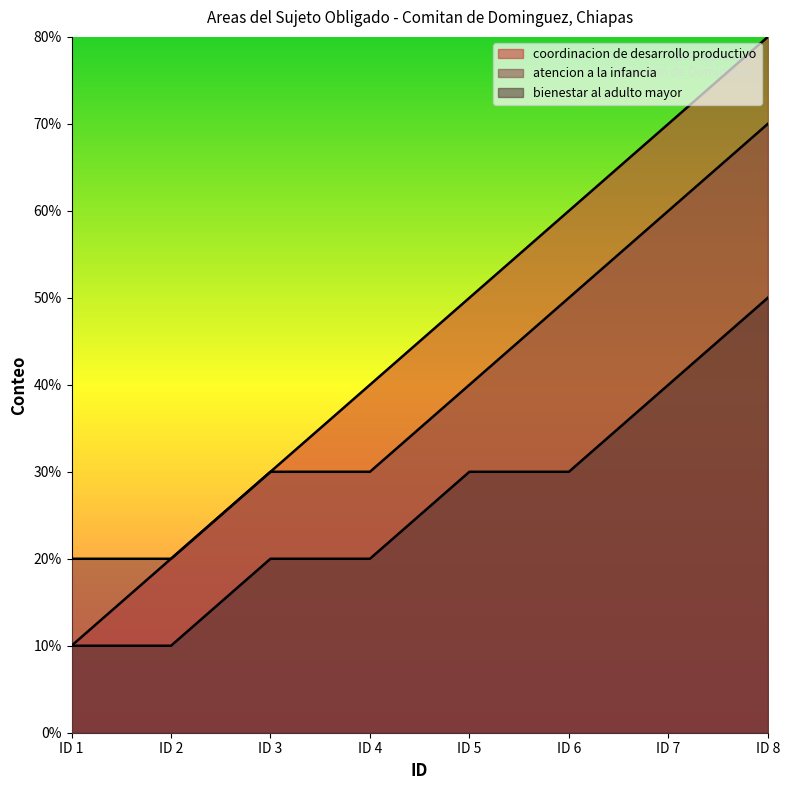

What is the sum of all bienestar al adulto mayor values?

21